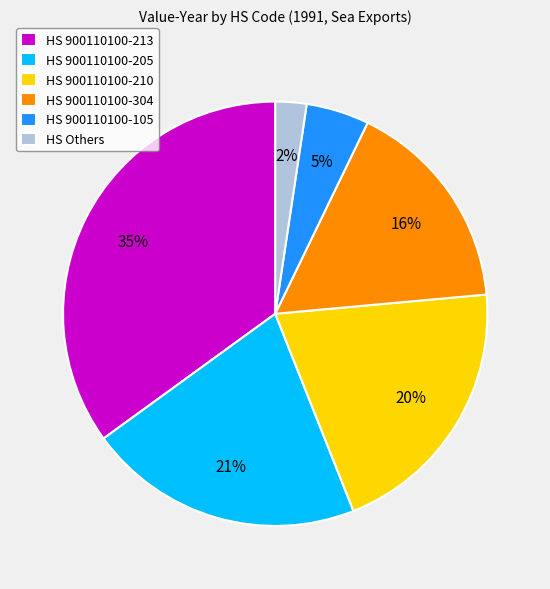

Approximately how many times larger is the value at HS 900110100-210 compared to HS 900110100-205?

1.0